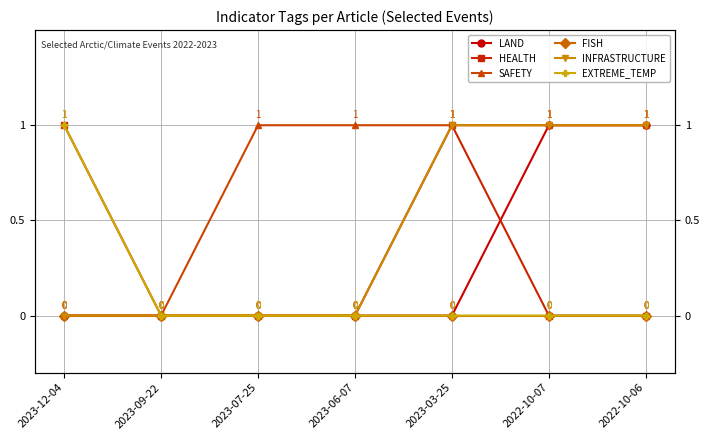

True or false: EXTREME_TEMP and FISH cross at least once.

False